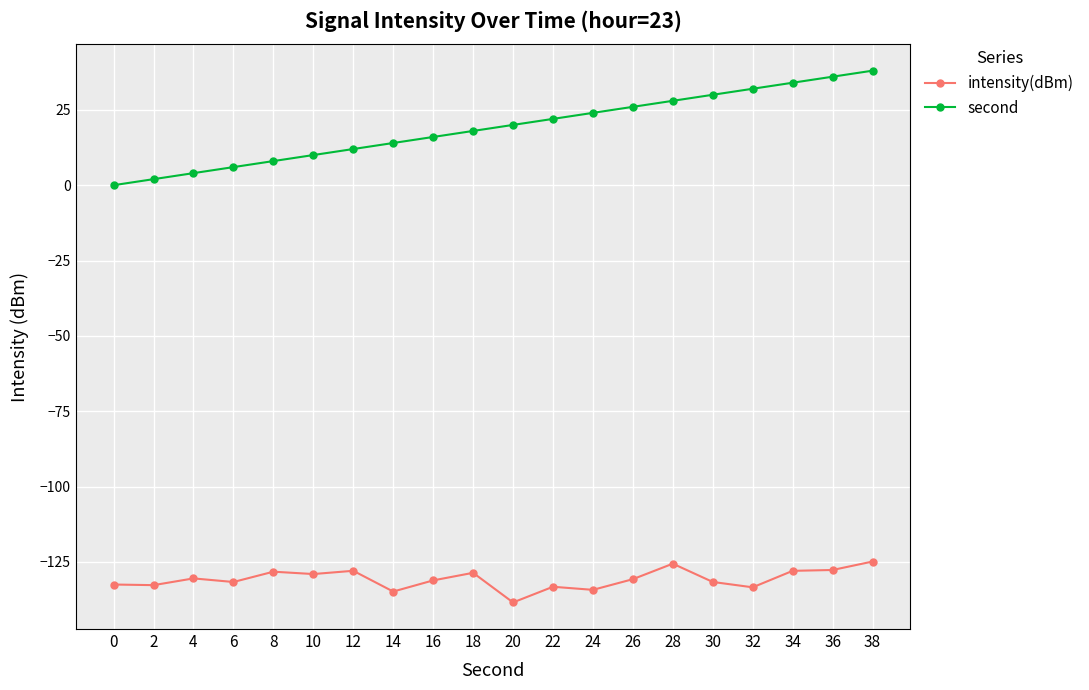

How many data points in second are less than 20?

10